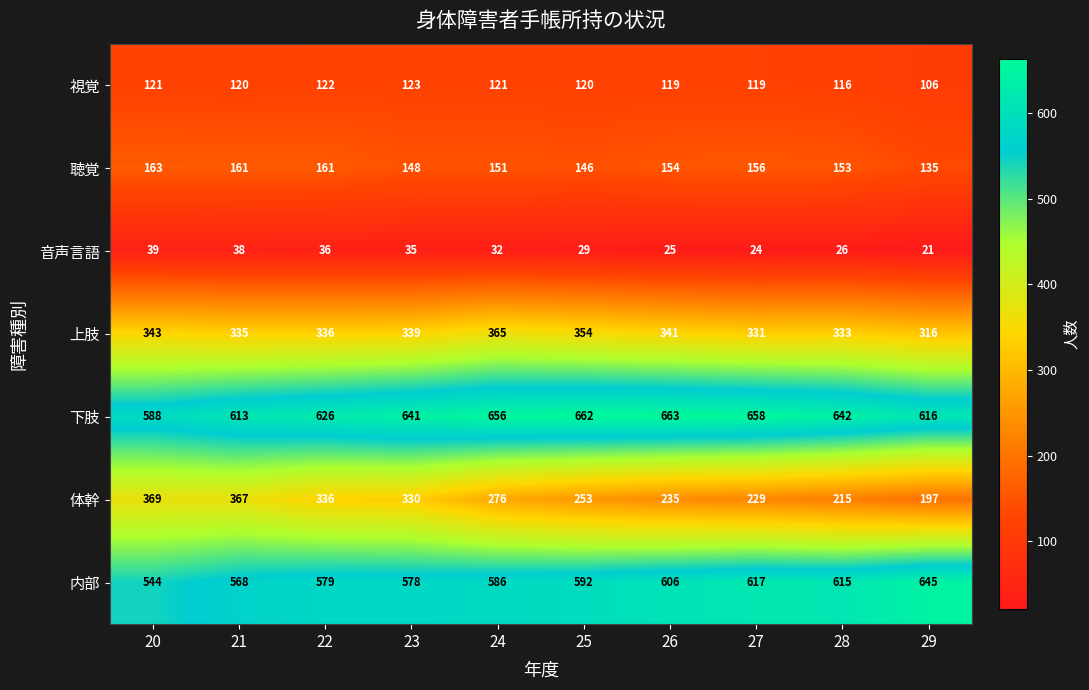

Between 22 and 23, which series saw the biggest shift?

下肢